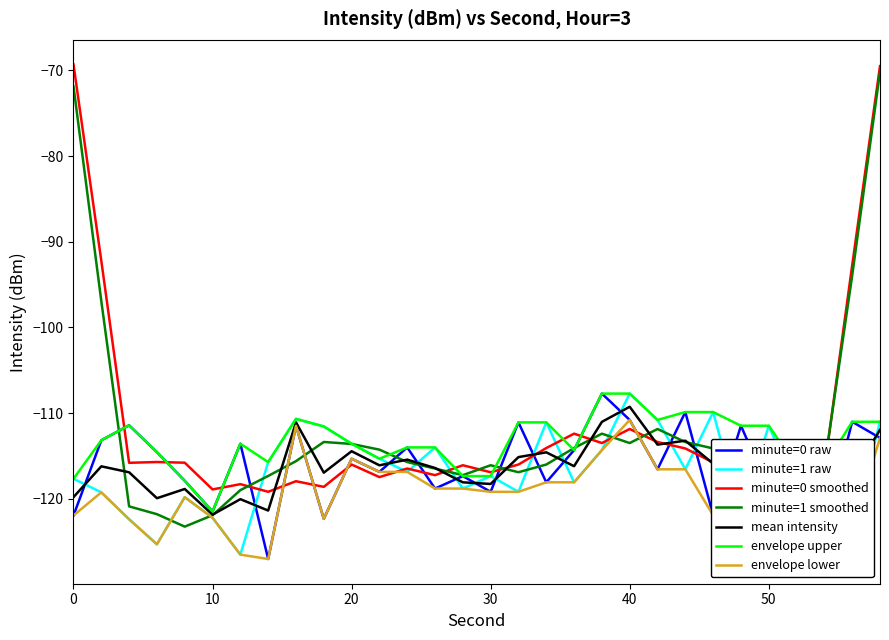

What is the lowest value of the envelope lower series?

-127.0